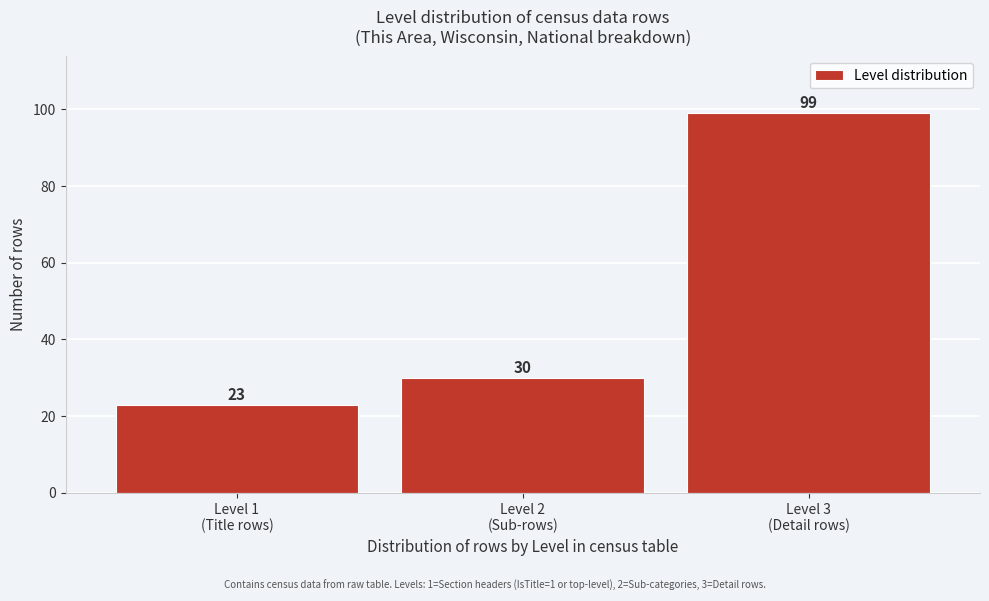

Reading left to right, list all the values displayed in this chart.

23	30	99